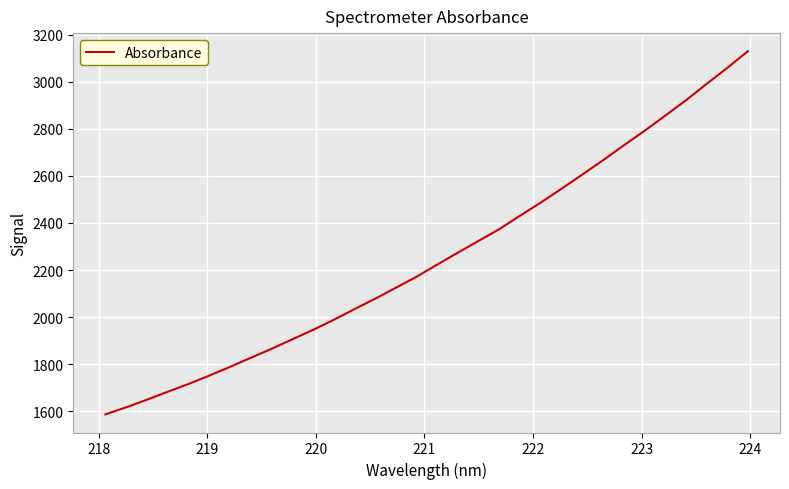

What is the sum of all values?

72131.2